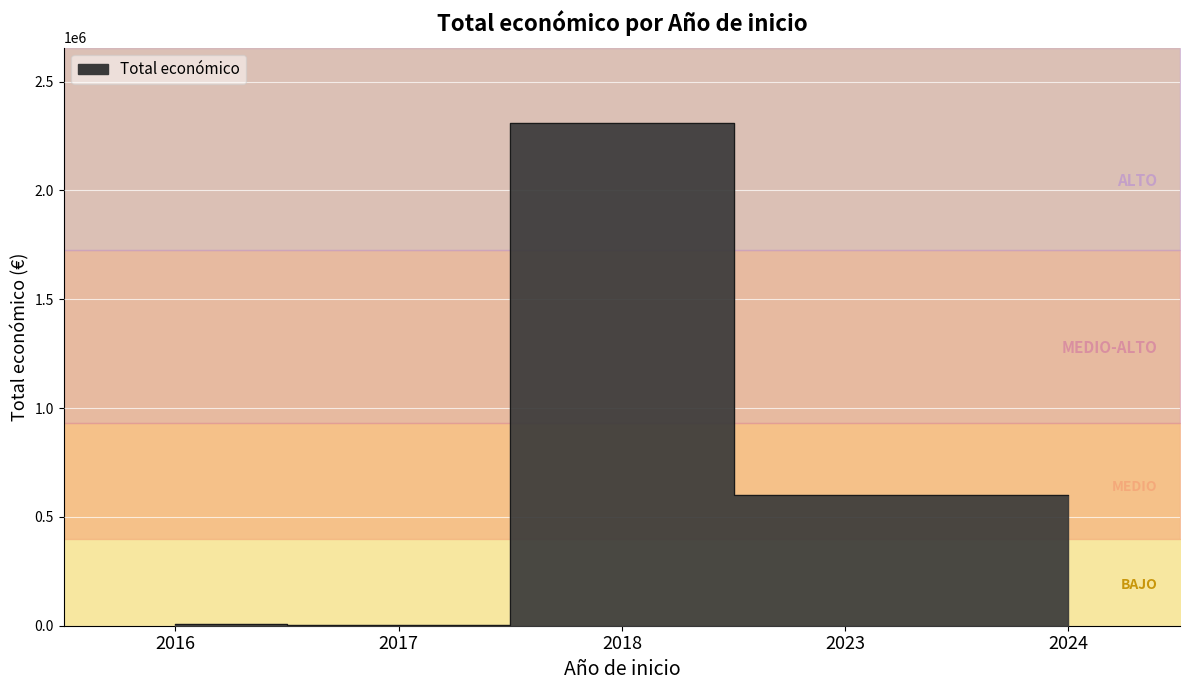

List the labels in order of value, smallest first.

2017, 2016, 2023, 2024, 2018